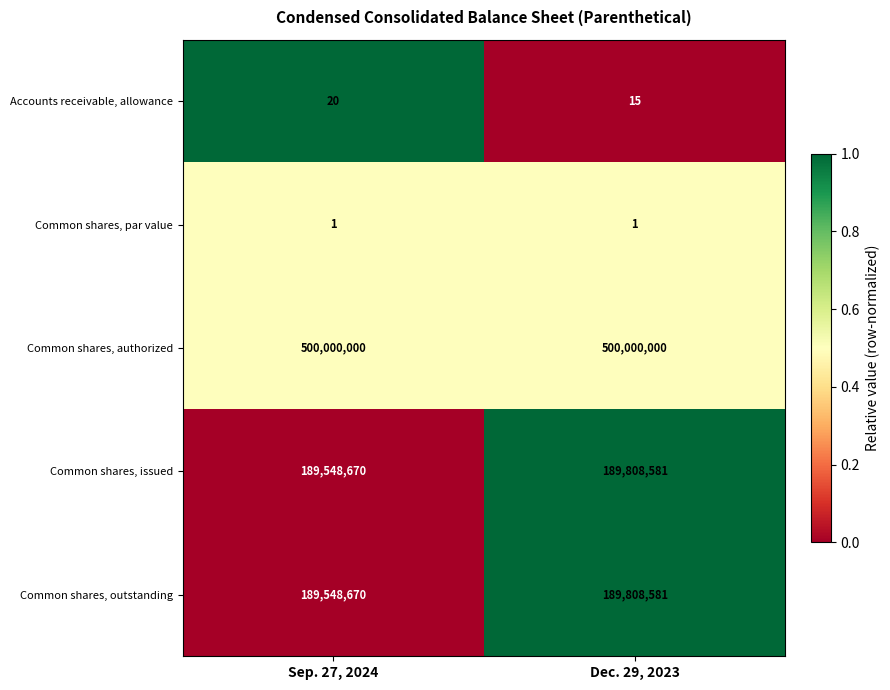

Is it true that Accounts receivable, allowance equals 15 at Dec. 29, 2023?

True